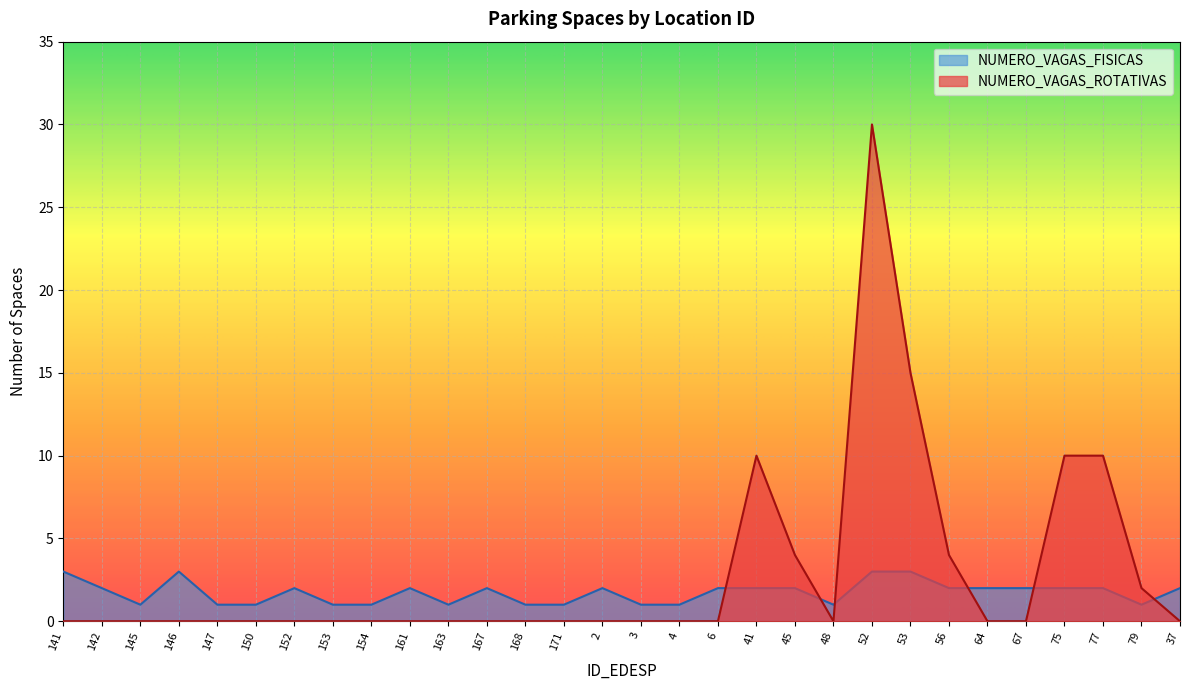

Read the NUMERO_VAGAS_FISICAS value at 52.

3